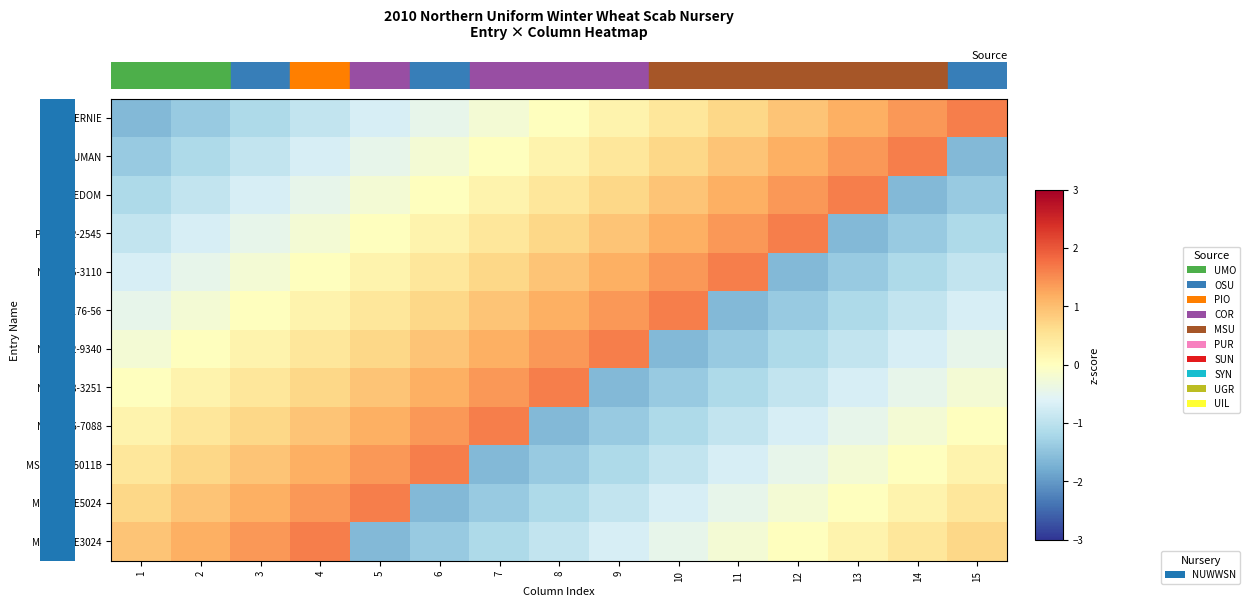

Rank the series at 7 from lowest to highest value.

row_9, row_10, row_11, row_0, row_1, row_2, row_3, row_4, row_5, row_6, row_7, row_8